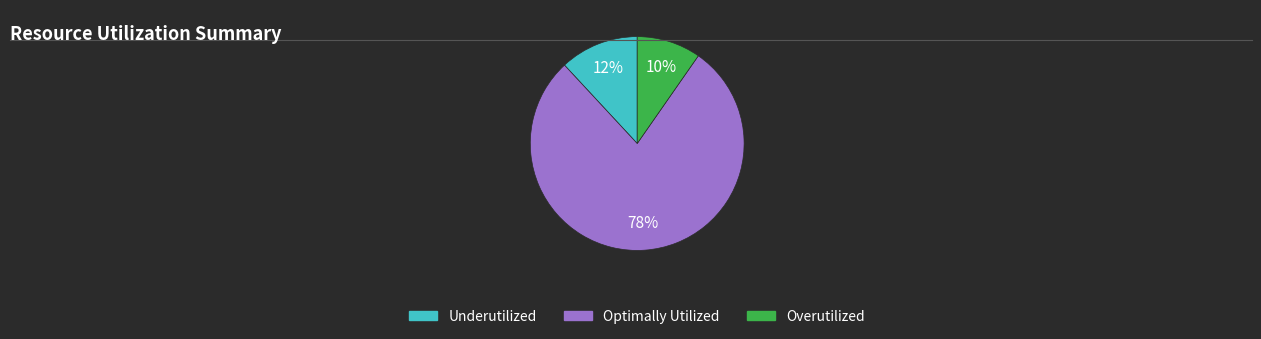

To the nearest percent, what is the average slice percentage?

33%